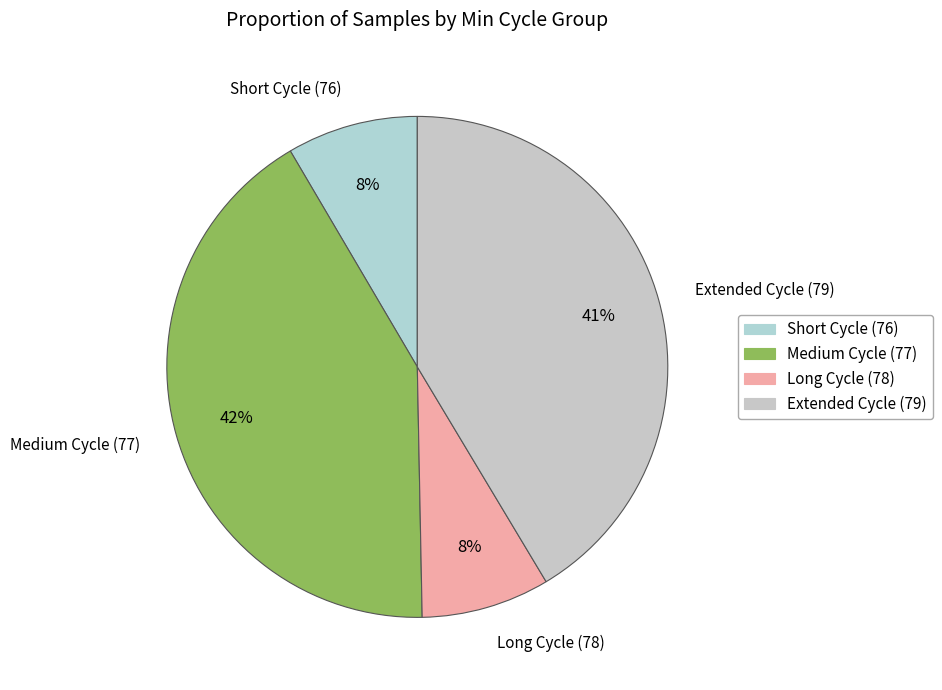

To the nearest percent, what is the average slice percentage?

25%